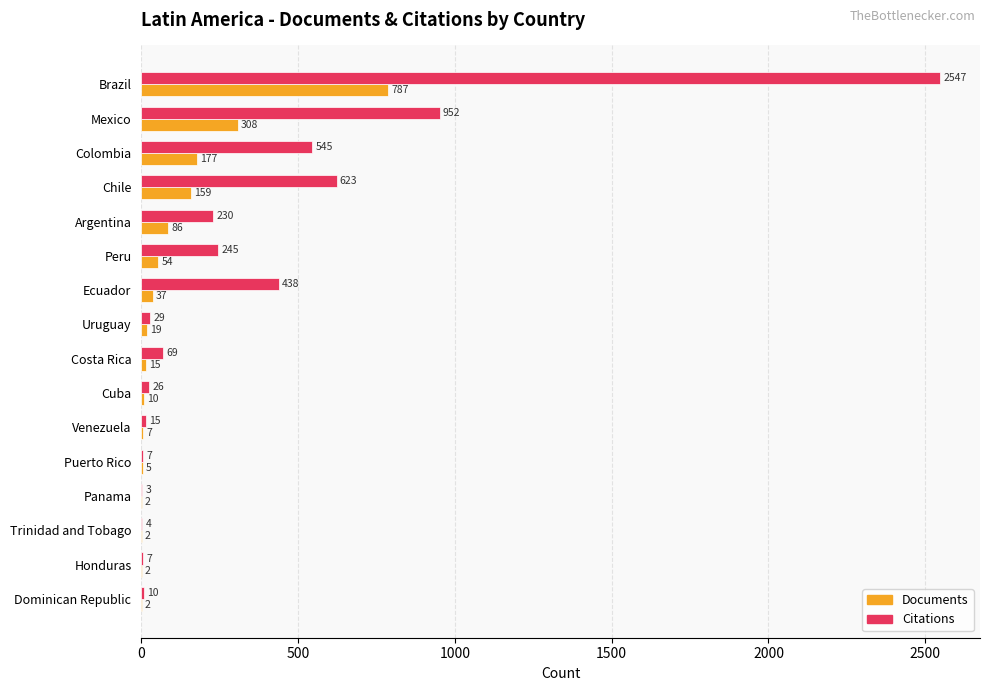

What is the maximum value for Citations?

2547